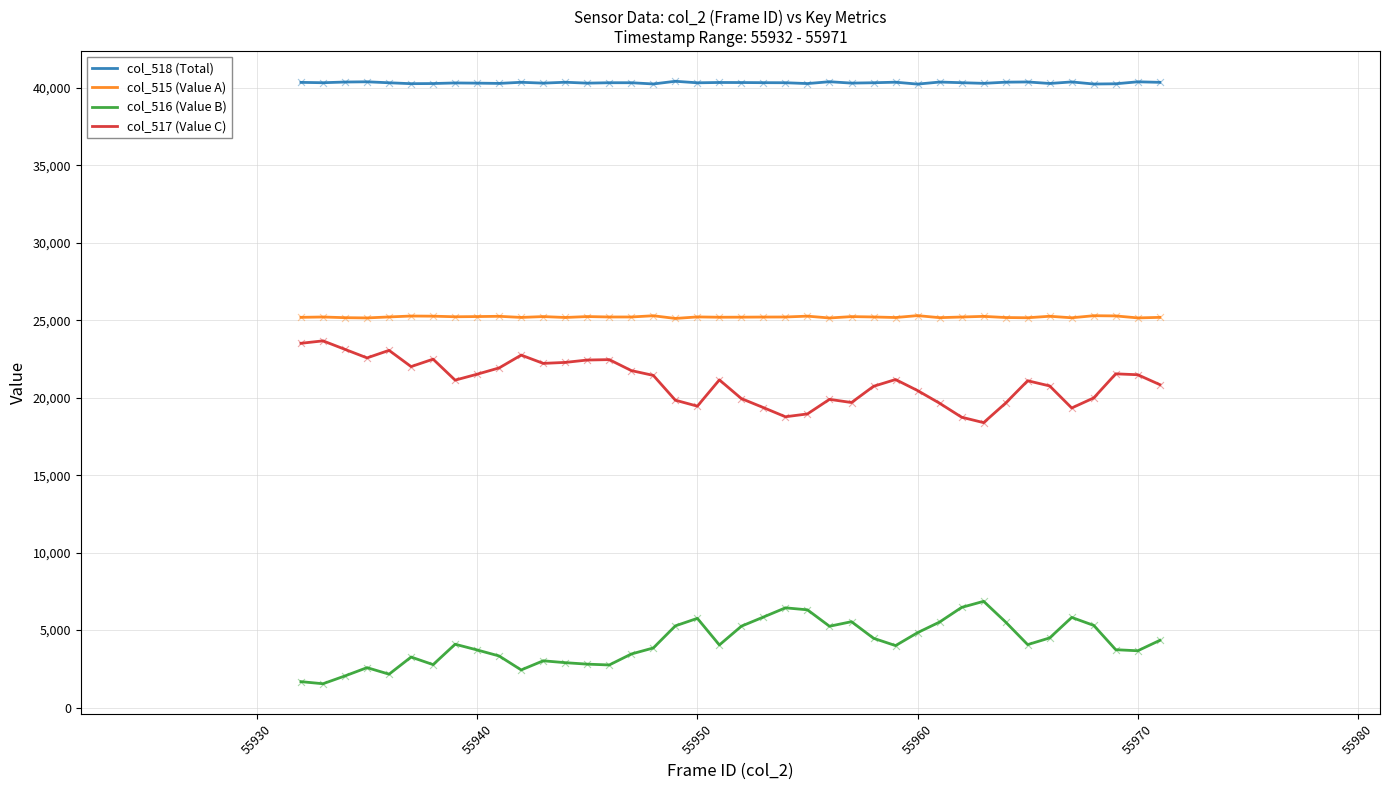

What is the greatest value displayed?

40420